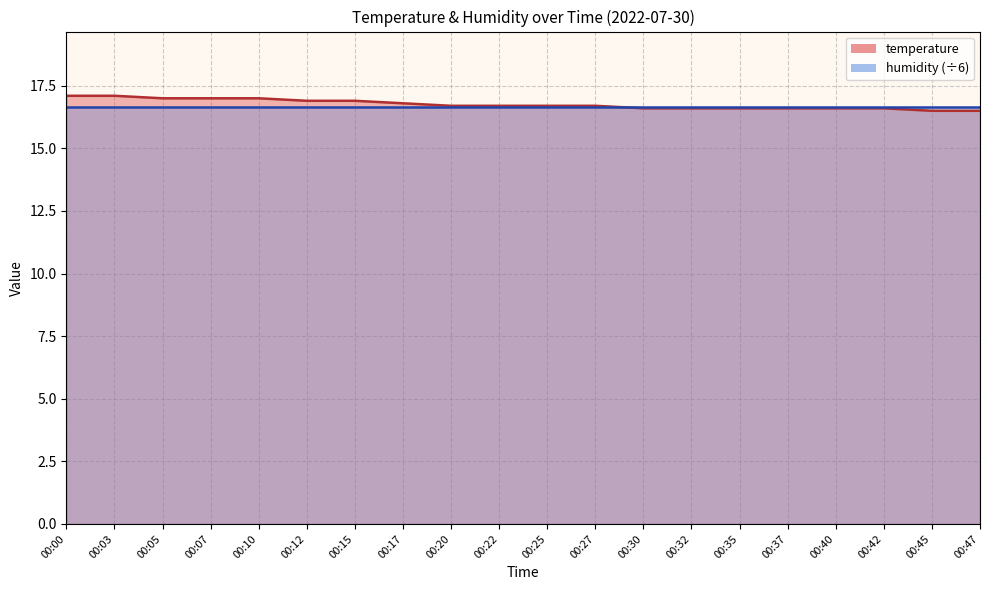

What is the value of the 19th point from the left?

16.5